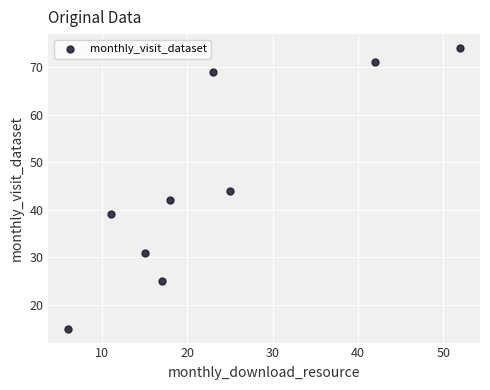

What is the range of X values (max minus min)?

46